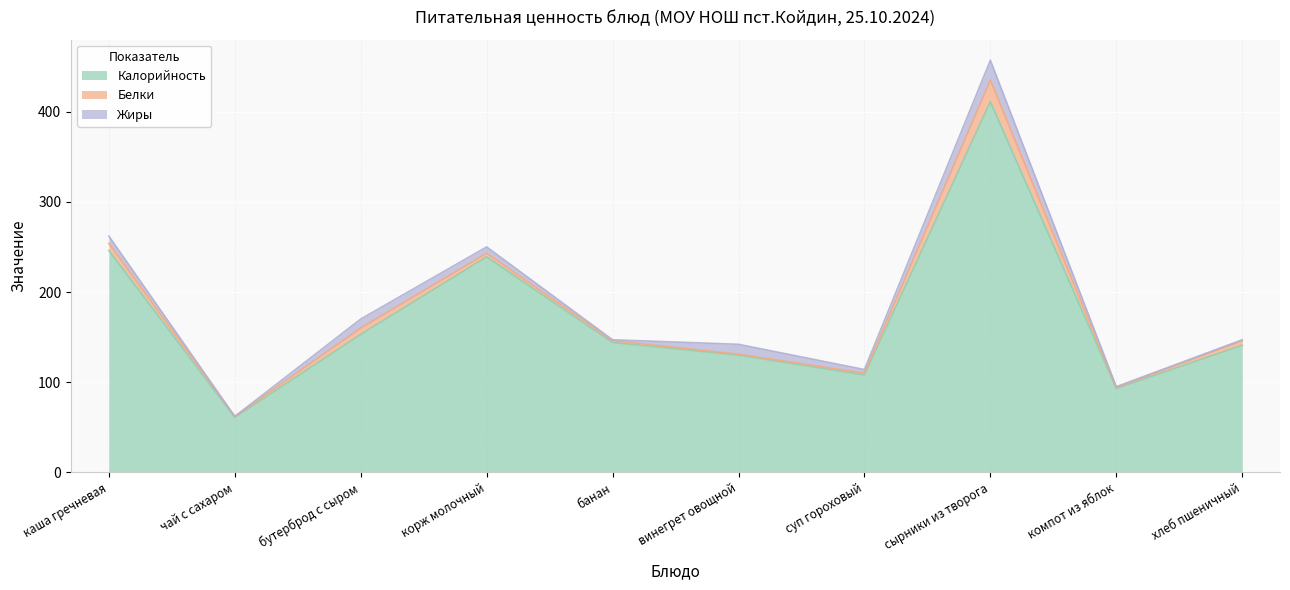

How many data points in Жиры are less than 7?

5